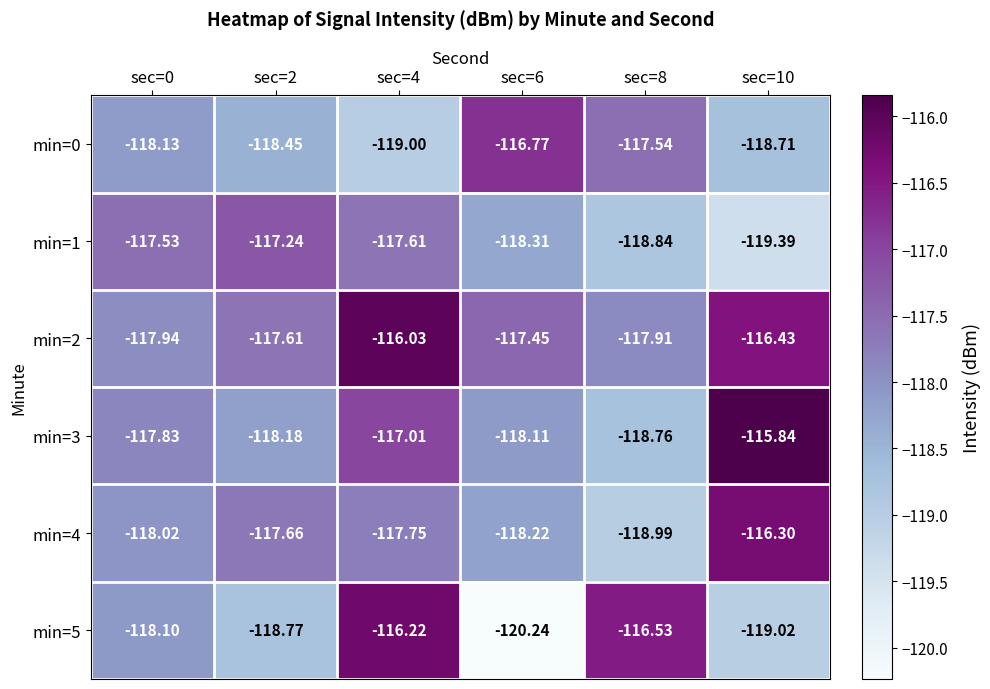

Reading left to right, extract all data points from this chart.

min=0: sec=0=-118.1	sec=2=-118.5	sec=4=-119.0	sec=6=-116.8	sec=8=-117.5	sec=10=-118.7
min=1: sec=0=-117.5	sec=2=-117.2	sec=4=-117.6	sec=6=-118.3	sec=8=-118.8	sec=10=-119.4
min=2: sec=0=-117.9	sec=2=-117.6	sec=4=-116.0	sec=6=-117.5	sec=8=-117.9	sec=10=-116.4
min=3: sec=0=-117.8	sec=2=-118.2	sec=4=-117.0	sec=6=-118.1	sec=8=-118.8	sec=10=-115.8
min=4: sec=0=-118.0	sec=2=-117.7	sec=4=-117.8	sec=6=-118.2	sec=8=-119.0	sec=10=-116.3
min=5: sec=0=-118.1	sec=2=-118.8	sec=4=-116.2	sec=6=-120.2	sec=8=-116.5	sec=10=-119.0